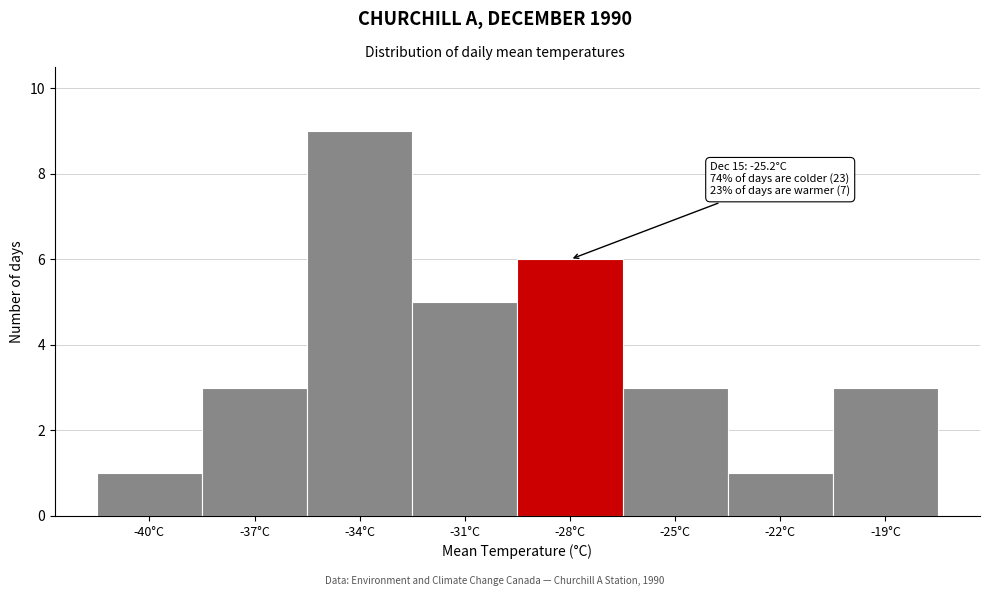

Reading left to right, list all the values displayed in this chart.

1	3	9	5	6	3	1	3